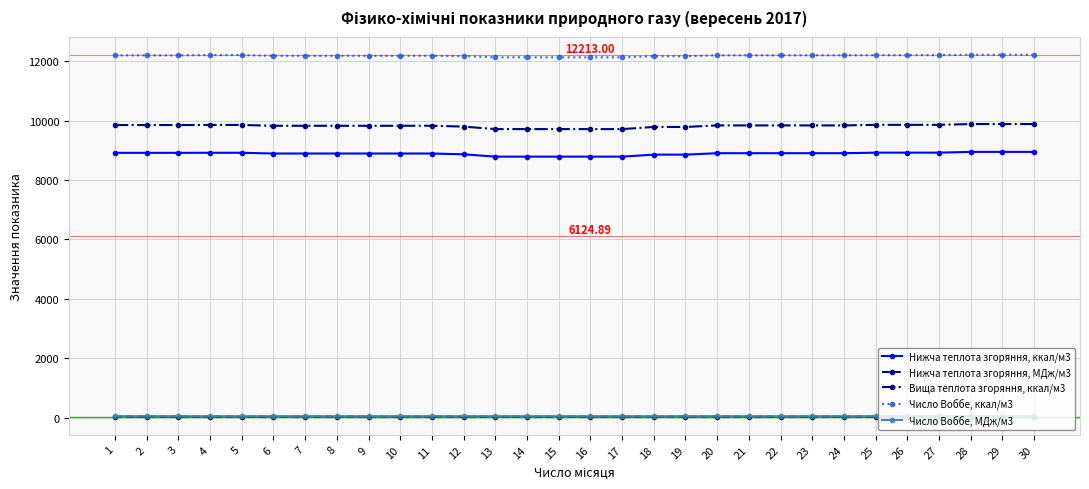

What is the maximum value for Число Воббе, МДж/м3?

51.1